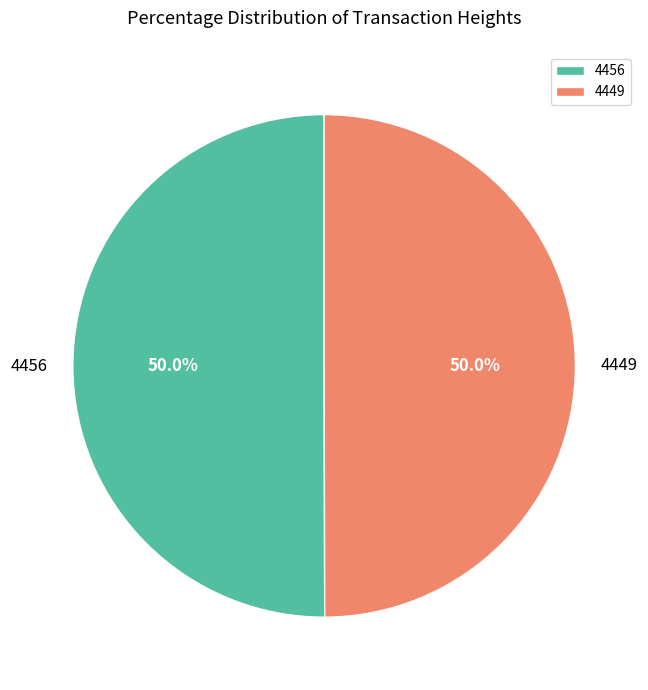

To the nearest percent, what is the average slice percentage?

50%